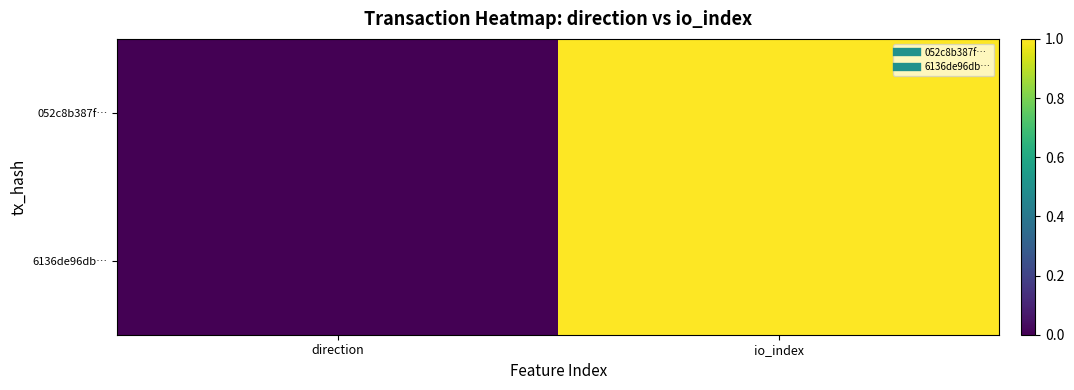

List the series in order of their peak value, lowest first.

052c8b387f…, 6136de96db…